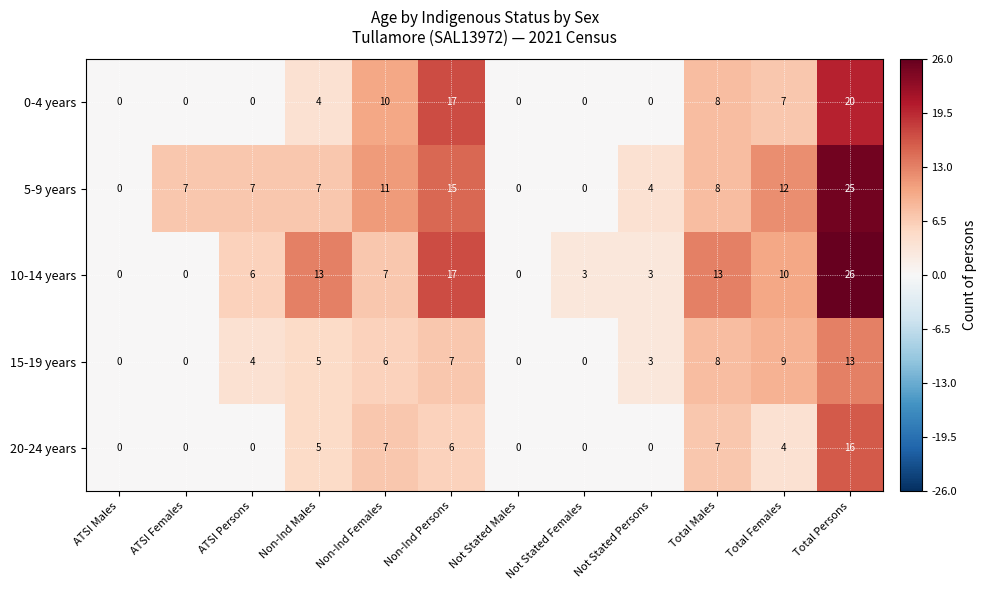

What is the sum of all 20-24 years values?

45